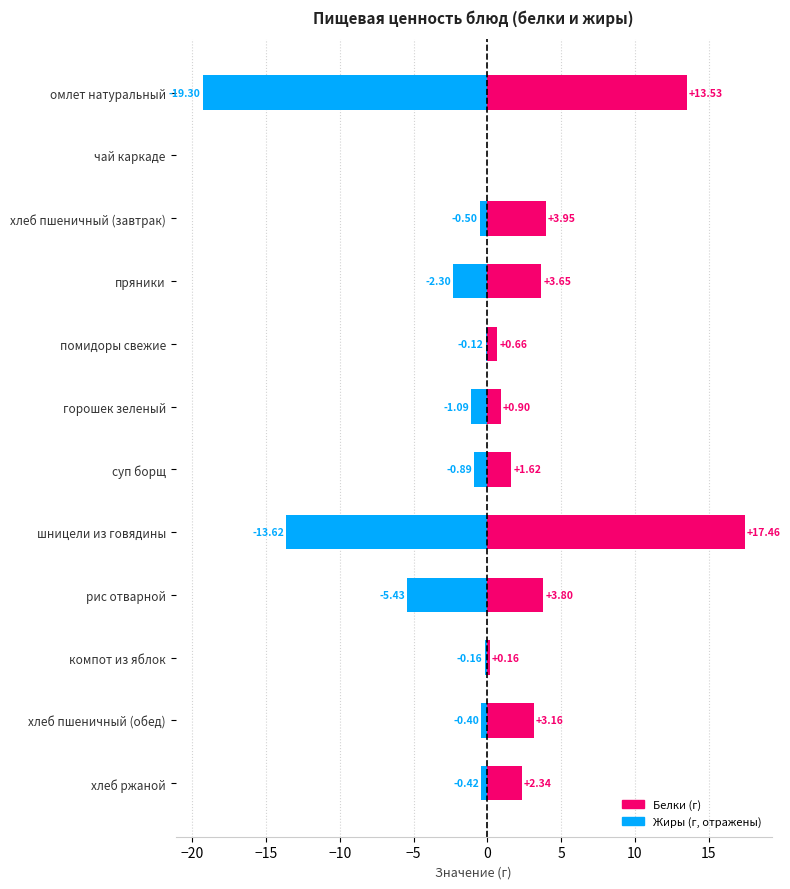

What is the difference between the maximum and minimum values in the Жиры series?

19.3